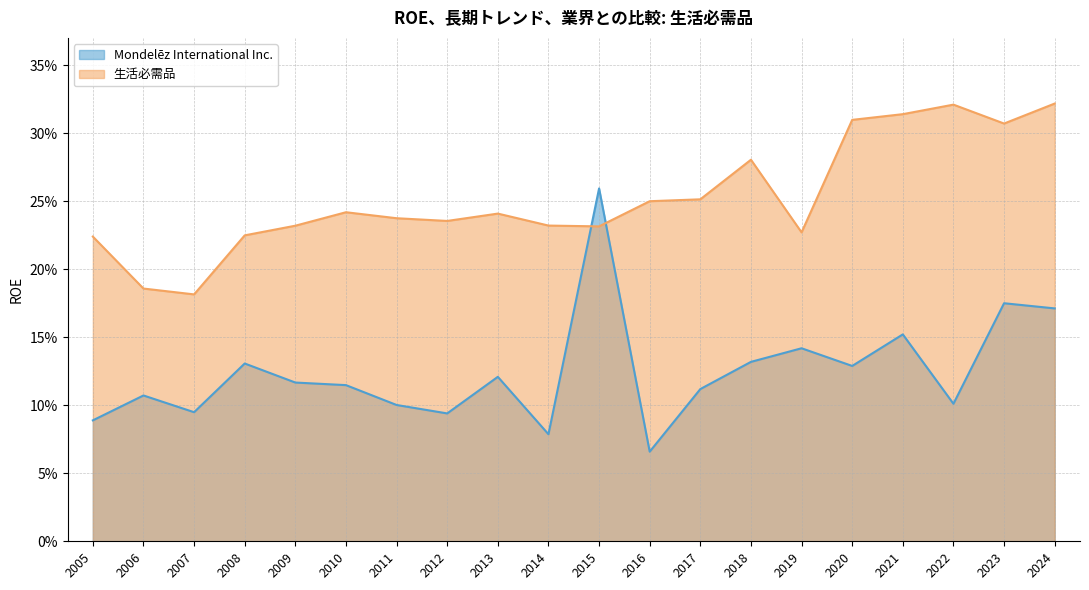

What is the difference between the second highest and second lowest values in the Mondelēz International Inc. series?

0.1